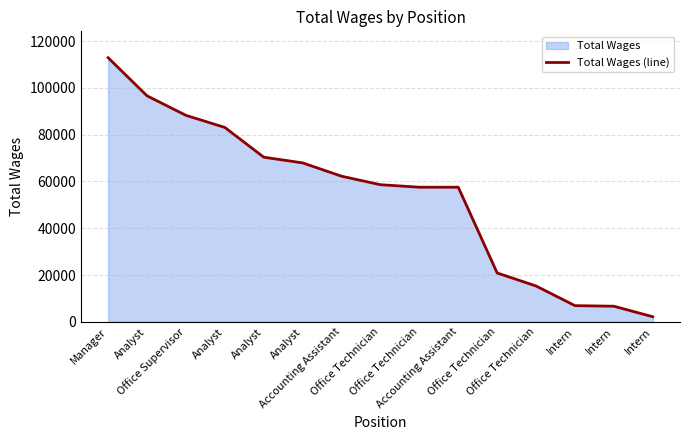

Where is the data nearest to the value 57530?

Accounting Assistant